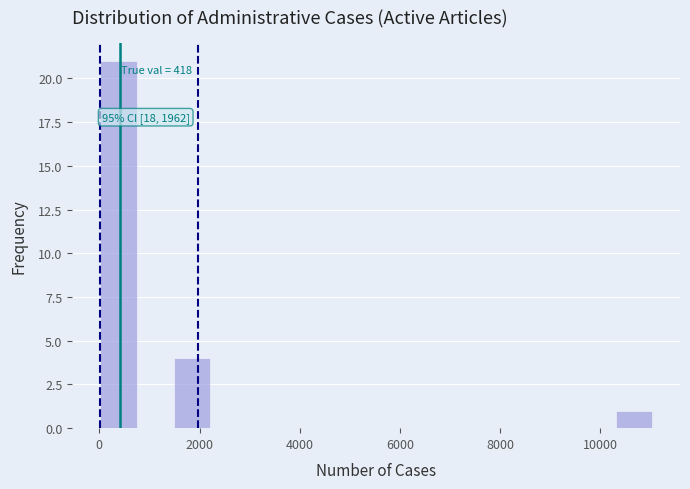

Read against the x-axis, roughly where is the centre of the tallest bar?

400